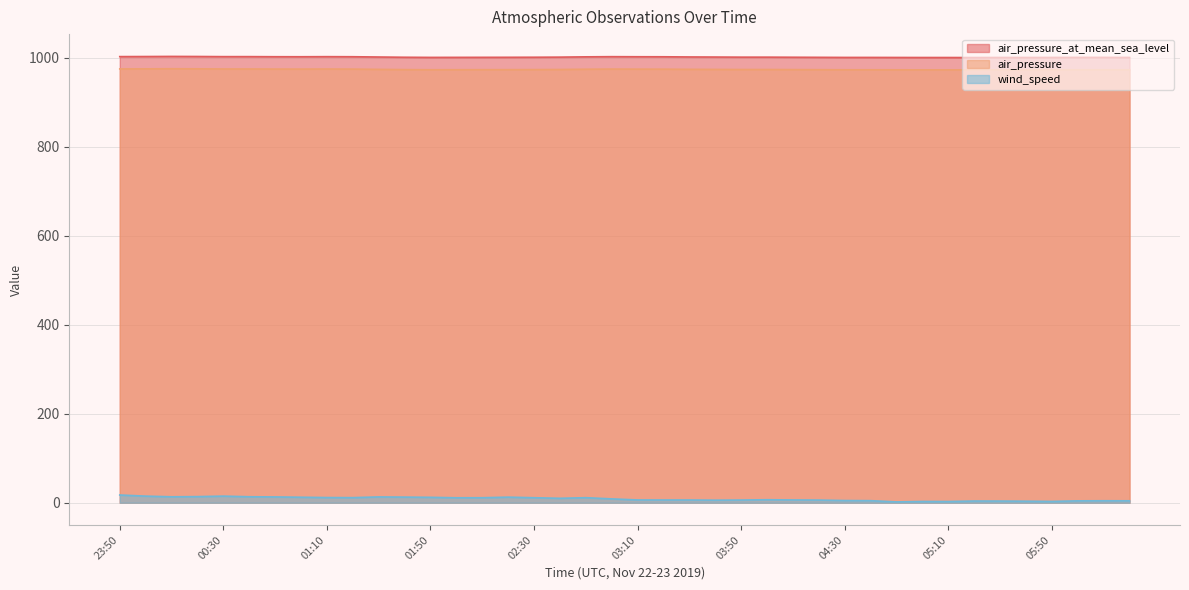

How many lines are shown in the chart?

3